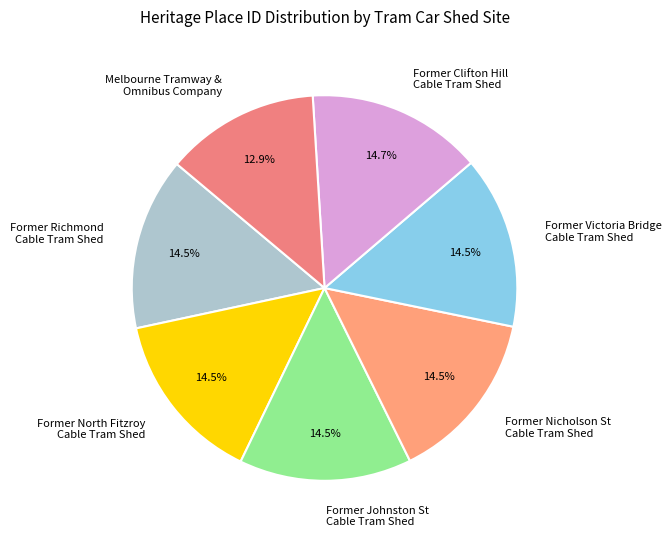

Is the sum of Former Nicholson St Cable Tram Shed and Former Richmond Cable Tram Shed greater than half?

No